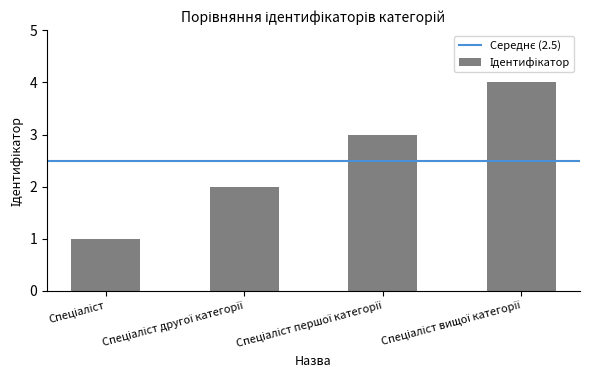

What is the greatest value displayed?

4